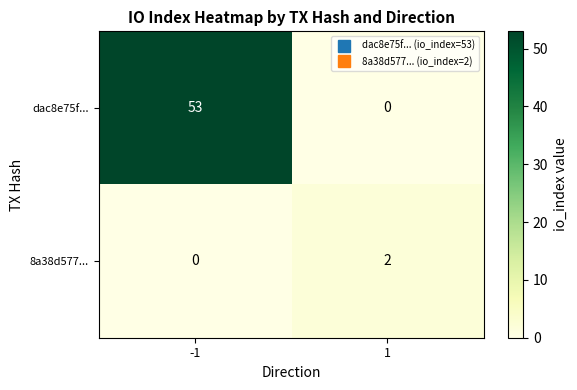

What is the difference between the highest and lowest values at 1?

2